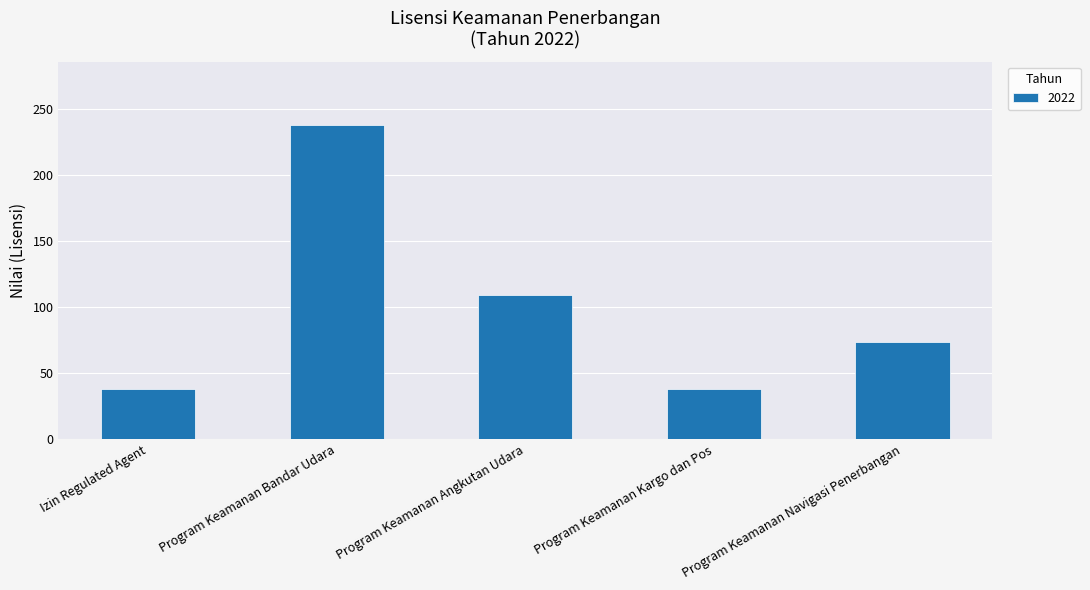

What is the sum of the values at Izin Regulated Agent and Program Keamanan Navigasi Penerbangan?

112